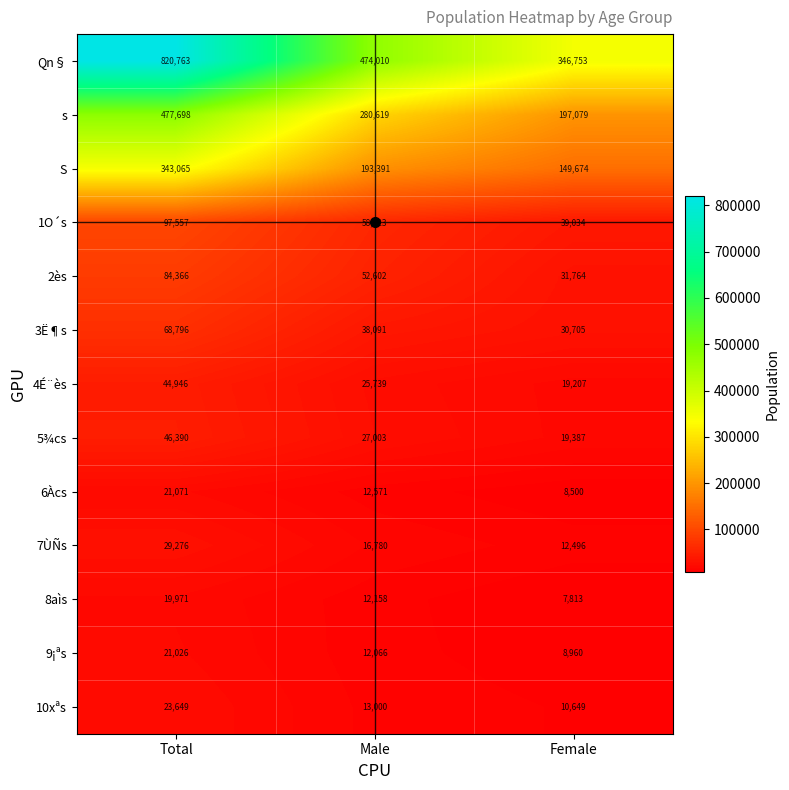

Rank the categories by 8aìs value from lowest to highest.

Female, Male, Total